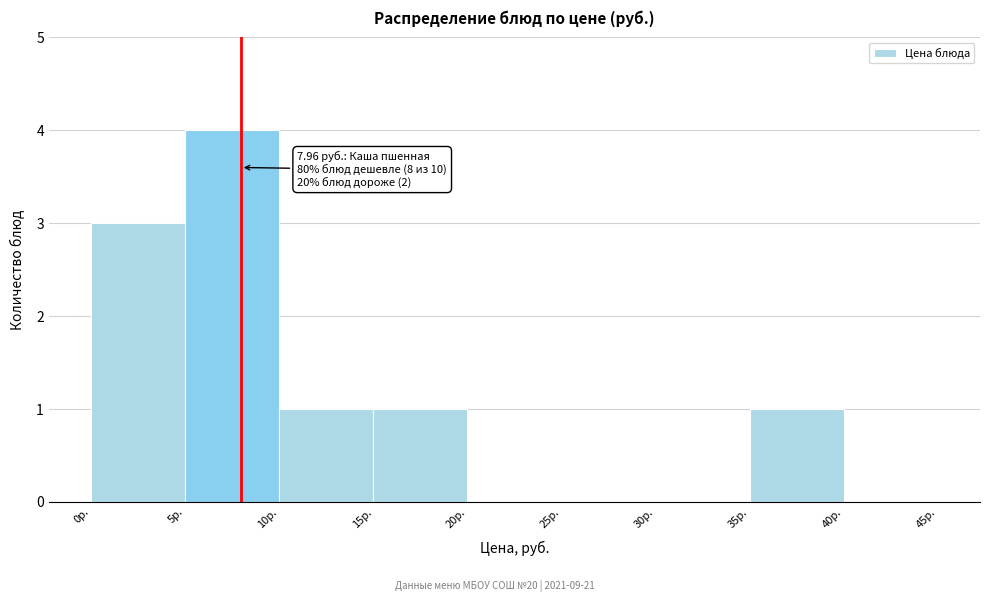

Which range on the x-axis has the tallest bar?

5 to 10